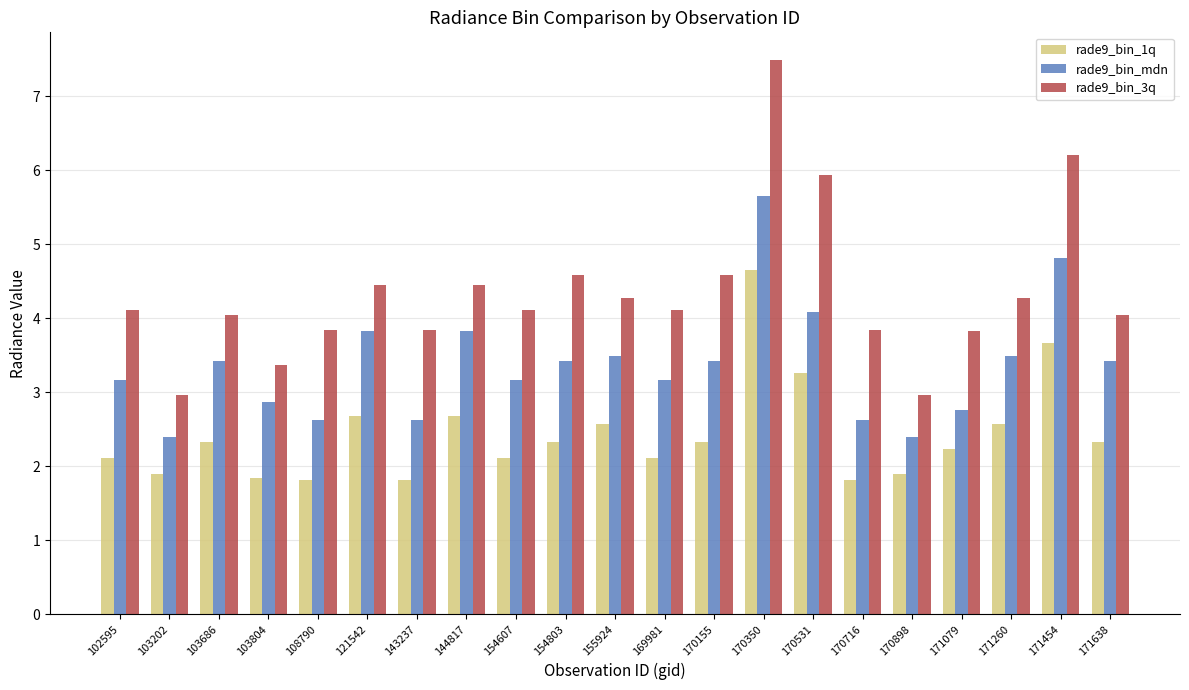

Is the value of rade9_bin_mdn at 170155 greater than the value of rade9_bin_3q at 121542?

No